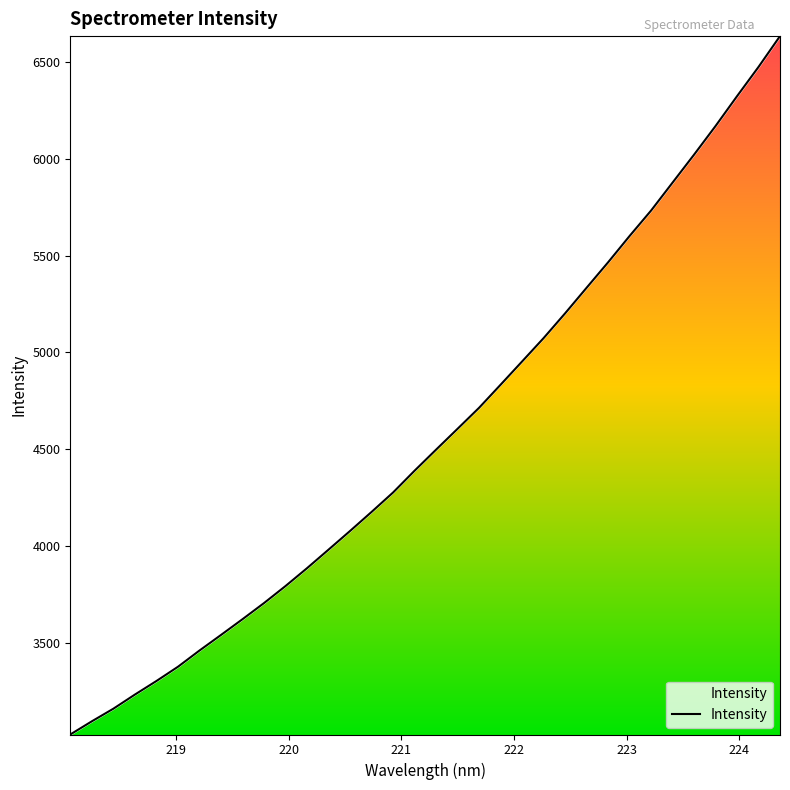

What is the greatest value displayed?

6633.7